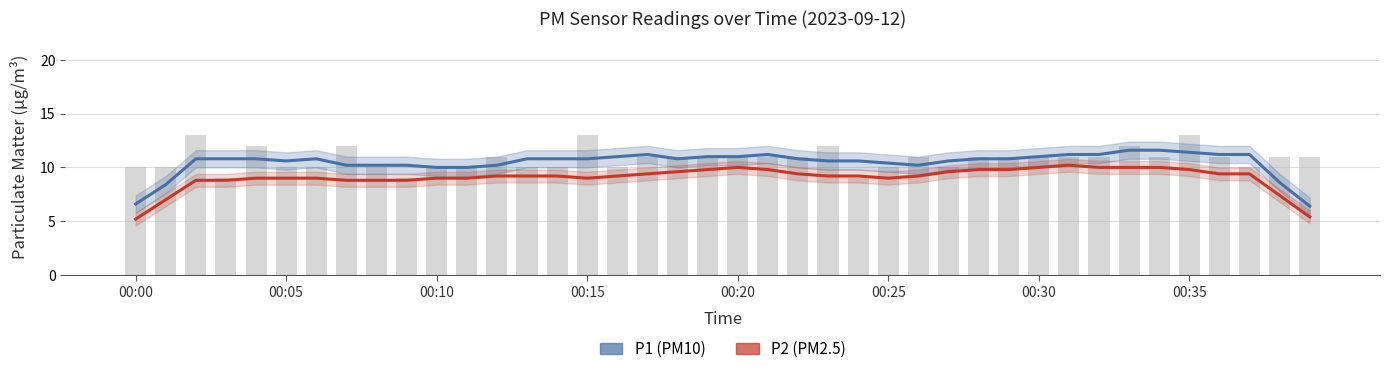

The P1 (PM10) series shows 4.2 at 13. True or false?

False